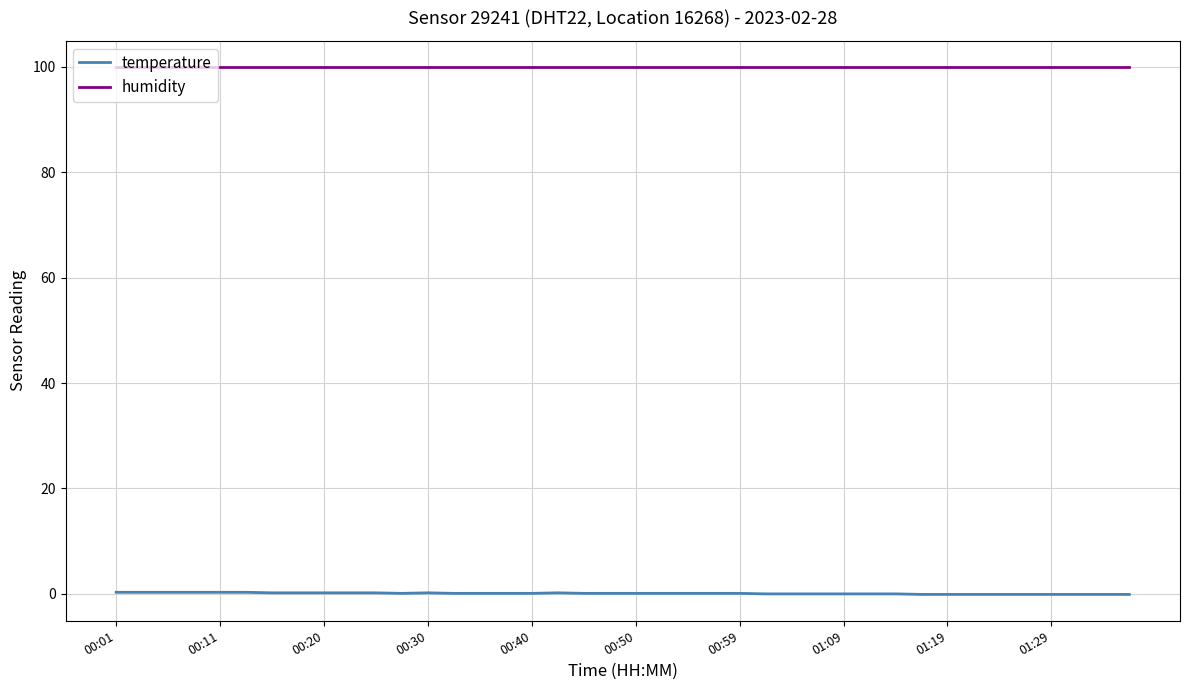

At how many categories does at least one series exceed 24?

40